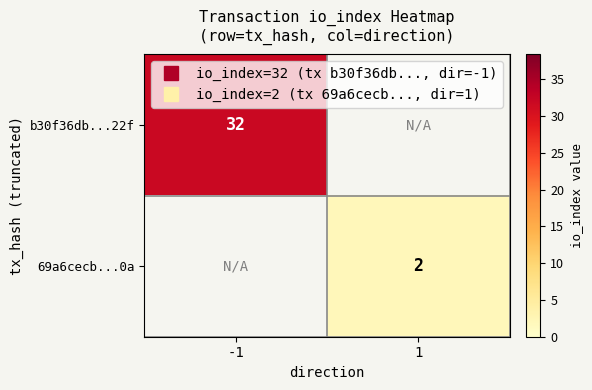

Is the value of b30f36db...22f at 1 greater than the value of 69a6cecb...0a at -1?

No